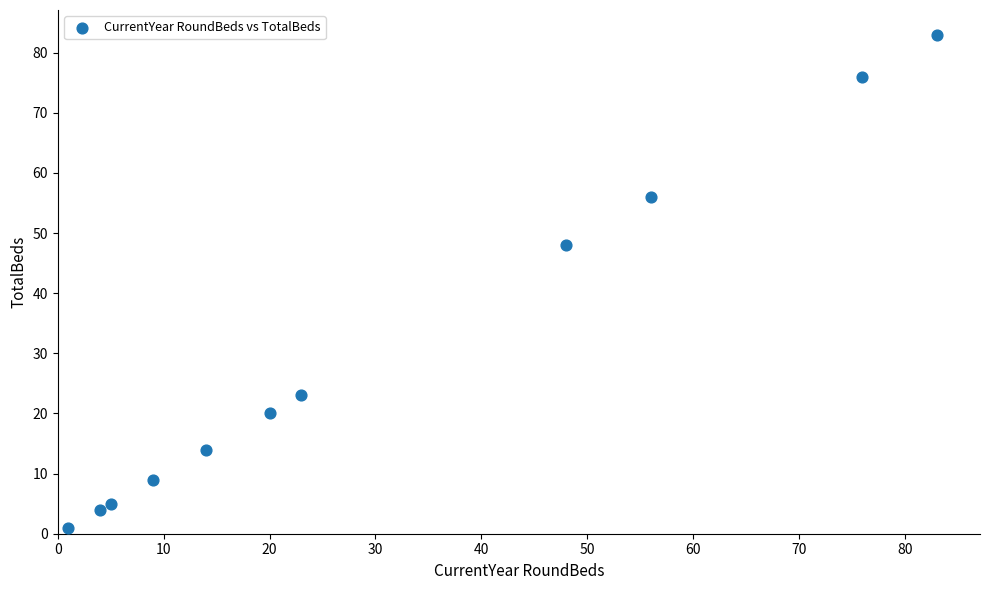

What is the range of X values (max minus min)?

82